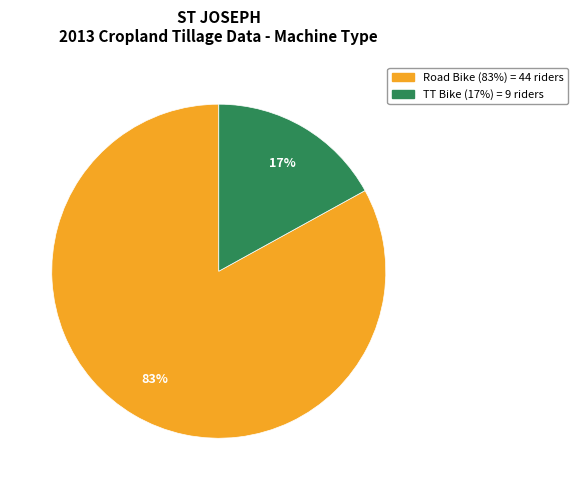

To the nearest percent, what percentage of the pie is TT Bike?

17%